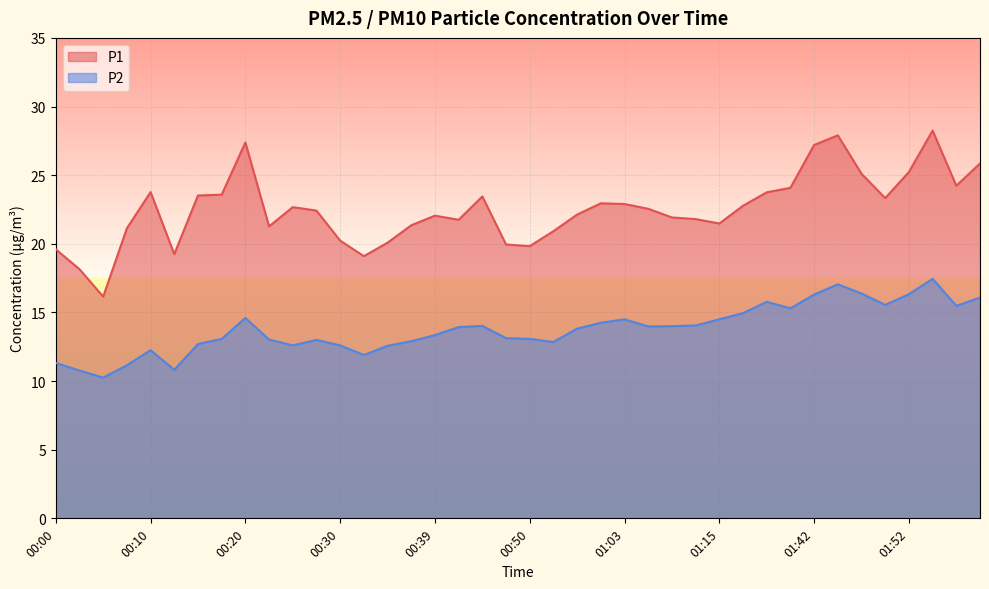

Reading left to right, transcribe all the data shown in this chart.

P1: 00:00=19.6	00:03=18.1	00:05=16.1	00:08=21.1	00:10=23.8	00:13=19.2	00:15=23.5	00:17=23.6	00:20=27.4	00:22=21.3	00:25=22.7	00:27=22.4	00:30=20.2	00:32=19.1	00:34=20.1	00:37=21.4	00:39=22.1	00:42=21.8	00:44=23.4	00:47=19.9	00:50=19.8	00:55=20.9	00:58=22.1	01:00=22.9	01:03=22.9	01:05=22.6	01:07=21.9	01:10=21.8	01:15=21.5	01:18=22.8	01:20=23.8	01:39=24.1	01:42=27.2	01:44=27.9	01:47=25.1	01:49=23.3	01:52=25.2	01:54=28.2	01:57=24.2	01:59=25.9
P2: 00:00=11.3	00:03=10.8	00:05=10.2	00:08=11.2	00:10=12.2	00:13=10.8	00:15=12.7	00:17=13.1	00:20=14.6	00:22=13.0	00:25=12.6	00:27=13.0	00:30=12.6	00:32=11.9	00:34=12.6	00:37=12.9	00:39=13.3	00:42=13.9	00:44=14.0	00:47=13.1	00:50=13.1	00:55=12.8	00:58=13.8	01:00=14.2	01:03=14.5	01:05=14.0	01:07=14.0	01:10=14.1	01:15=14.5	01:18=14.9	01:20=15.8	01:39=15.3	01:42=16.3	01:44=17.1	01:47=16.4	01:49=15.6	01:52=16.3	01:54=17.4	01:57=15.5	01:59=16.1